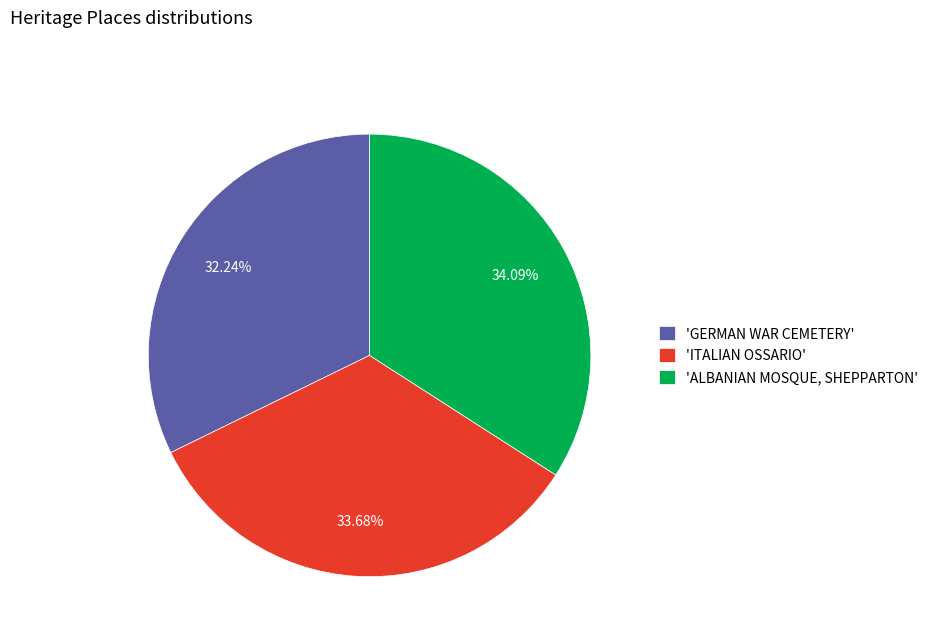

What is the smallest slice in the pie chart?

'GERMAN WAR CEMETERY'